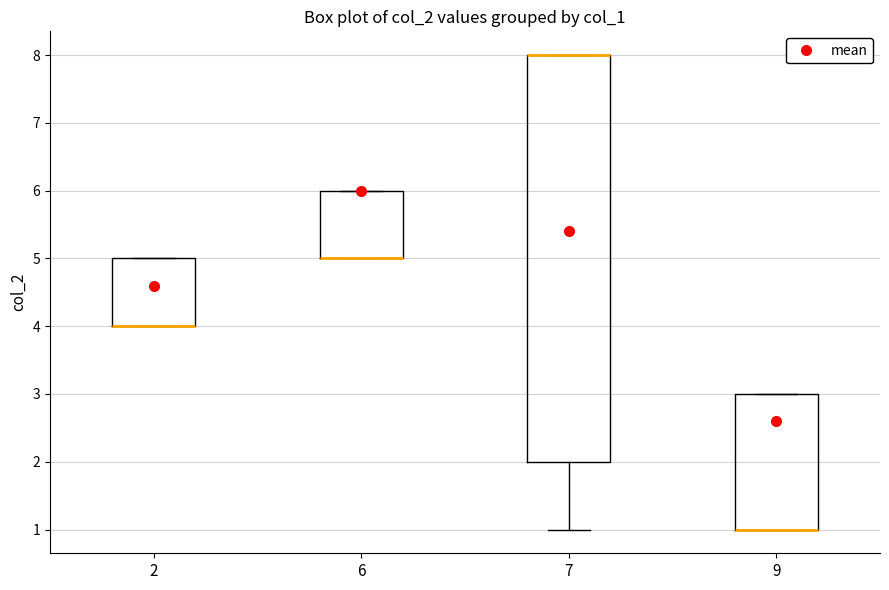

Which box is the tallest, from its lower edge to its upper edge?

7